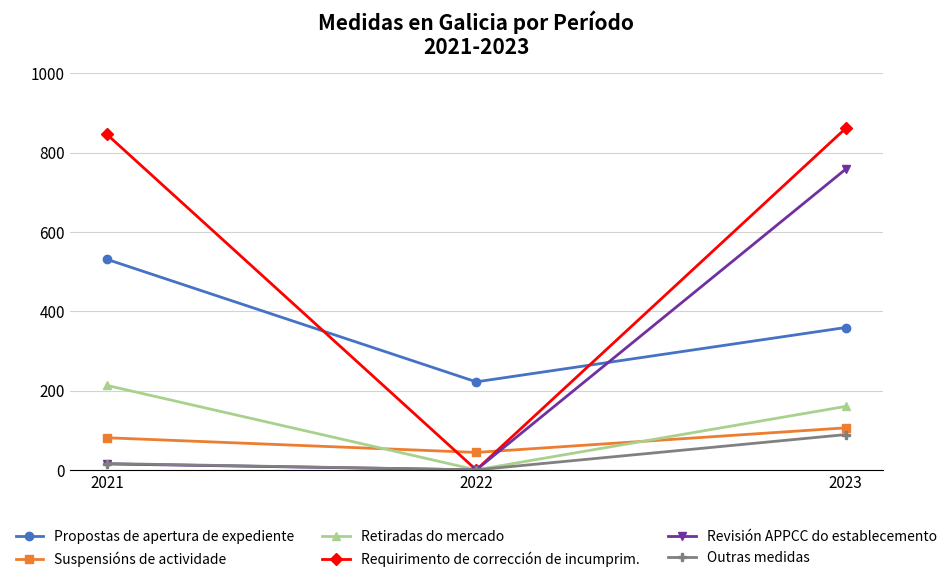

Rank the categories by Propostas de apertura de expediente value from highest to lowest.

2021, 2023, 2022